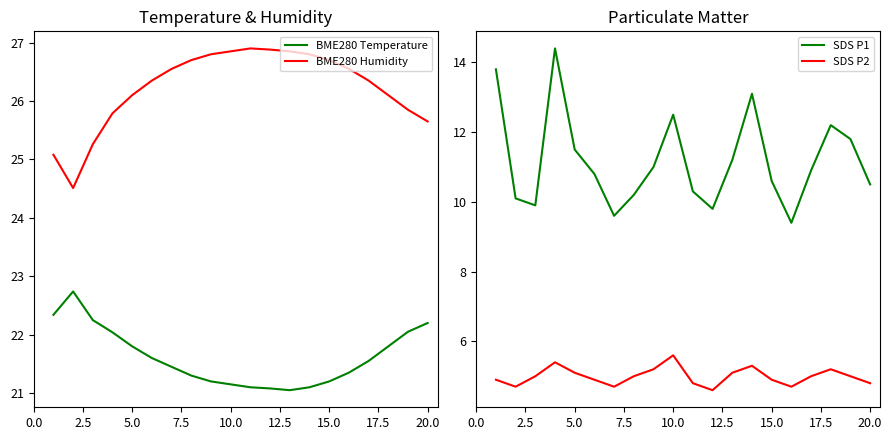

What is the highest value of the BME280 Humidity series?

26.9